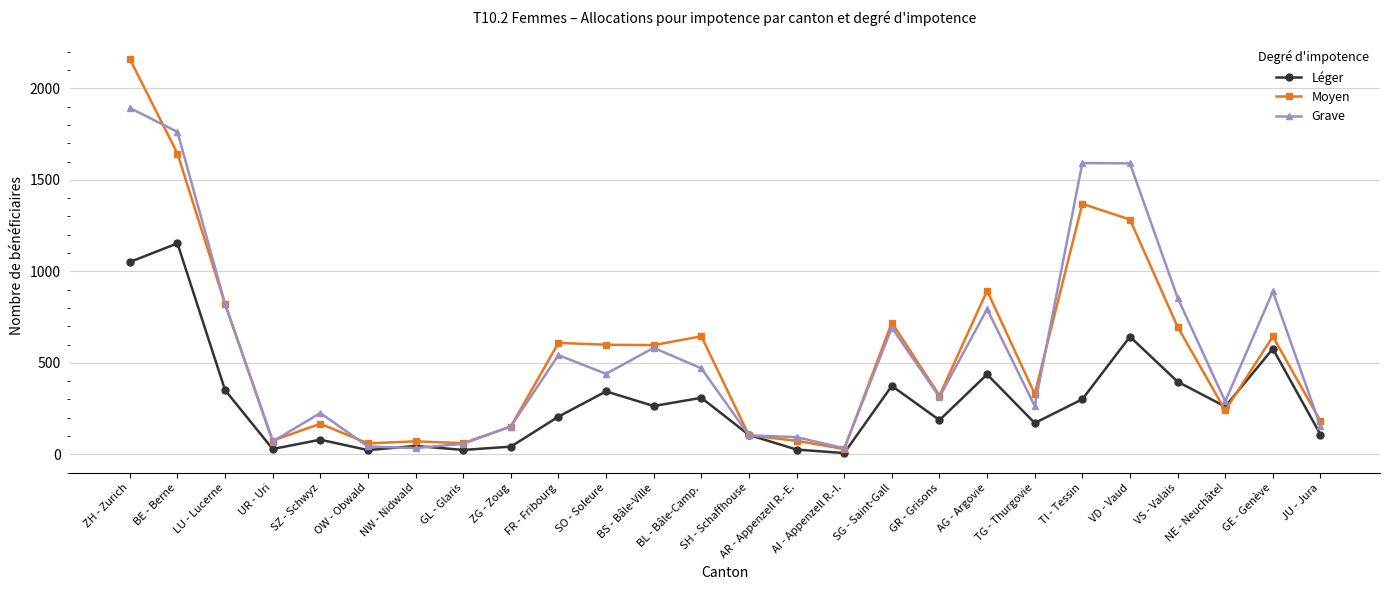

The value of Grave at JU - Jura is 154. True or false?

True